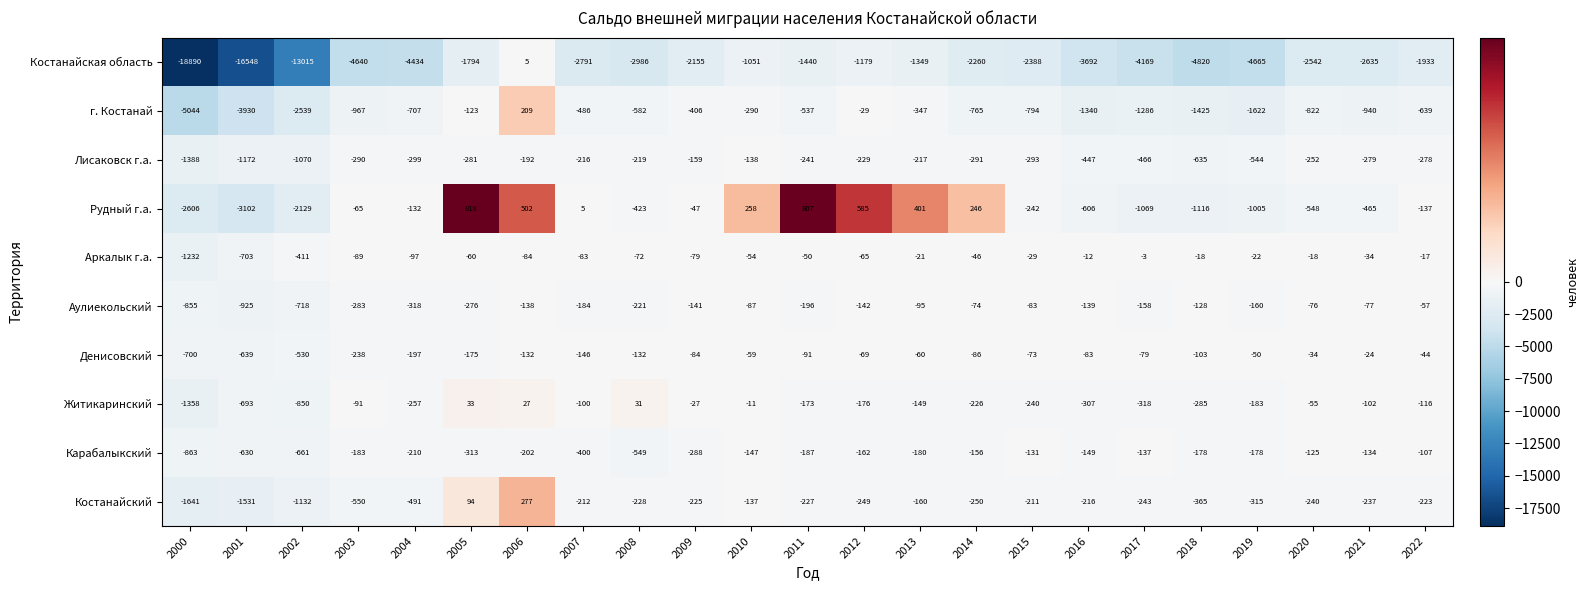

True or false: Карабалыкский has a value of -877 at 2008.

False